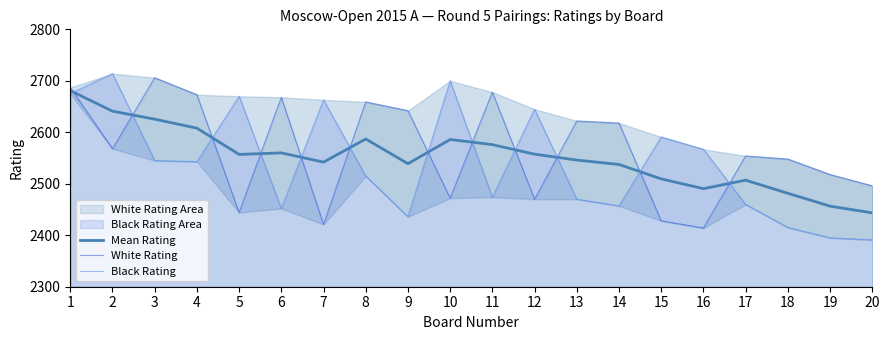

At which label is Mean Rating closest to 2562?

6